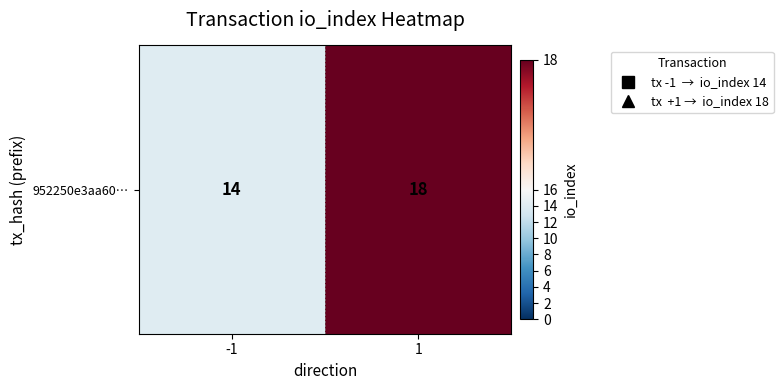

The value at 1 is 31. True or false?

False